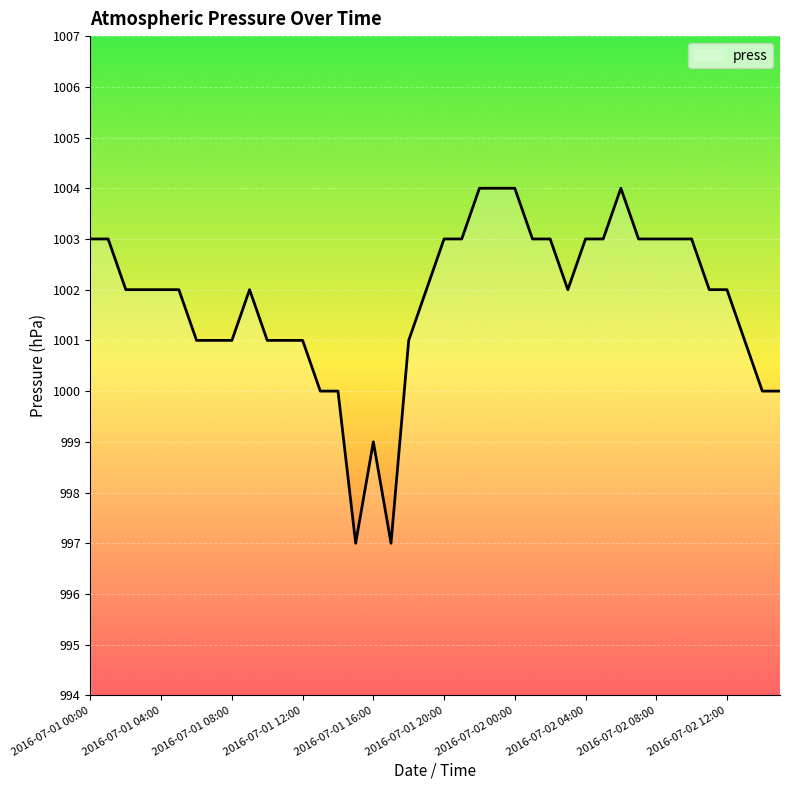

What is the maximum value shown in the chart?

1004